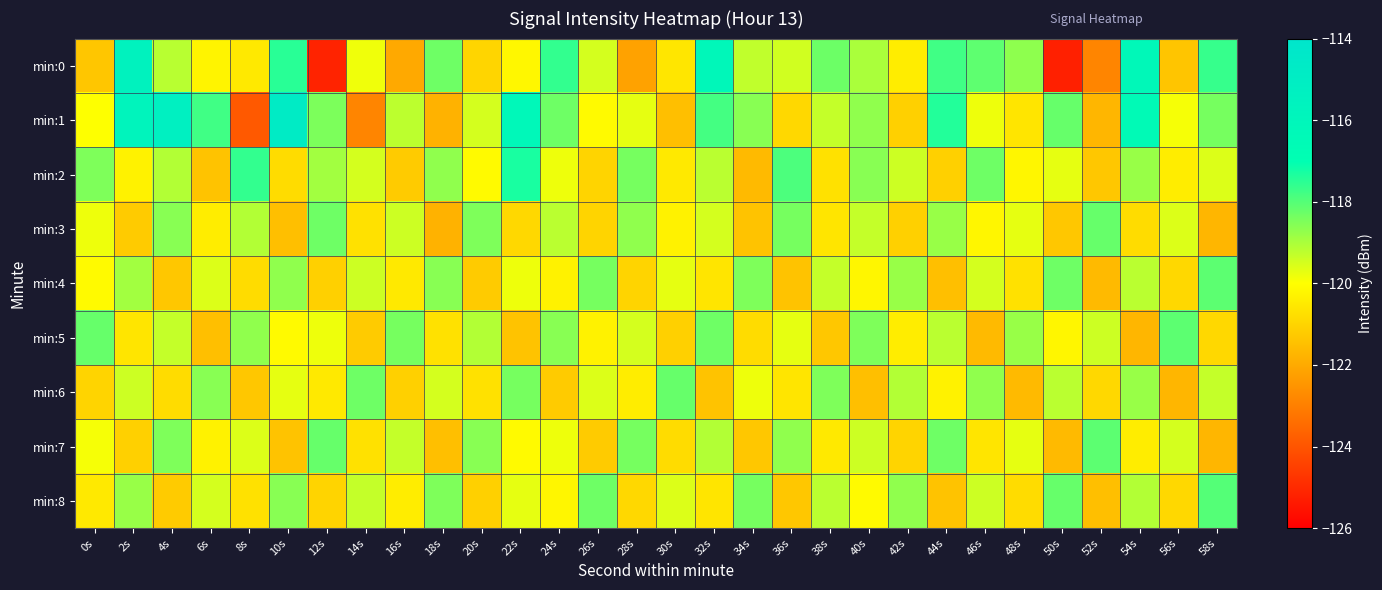

Which series has the largest total across all categories?

min:1